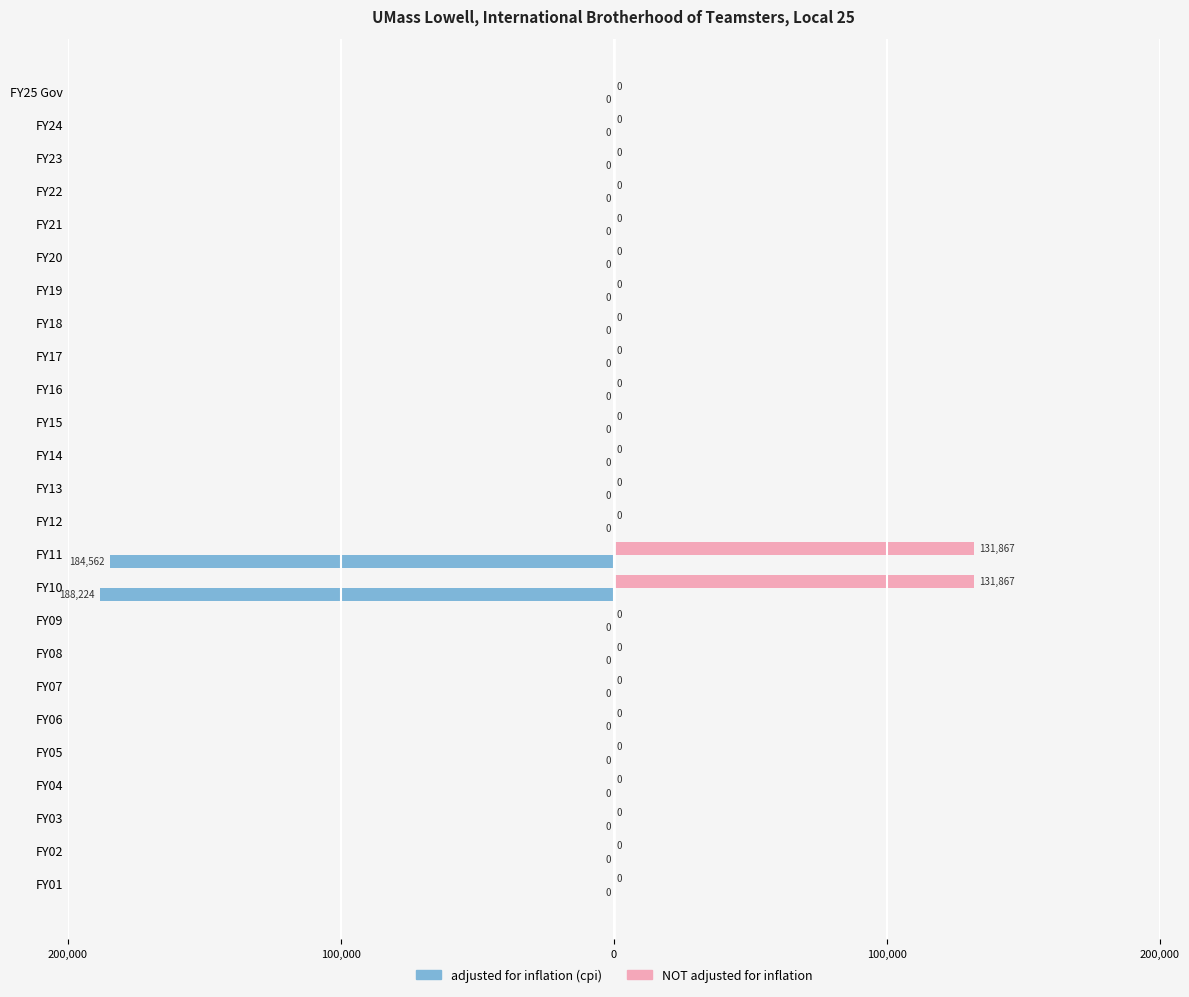

What are all the series names shown in the legend?

adjusted for inflation (cpi), NOT adjusted for inflation